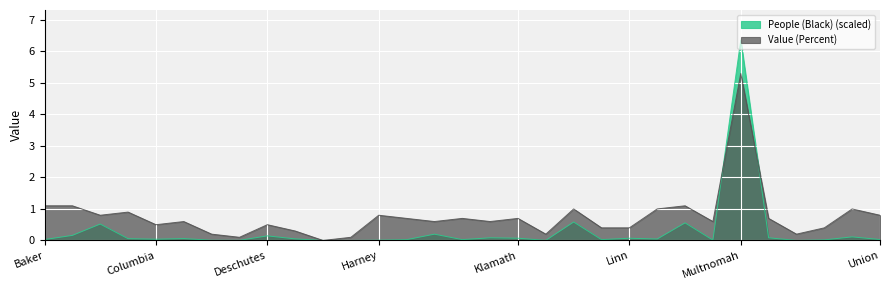

Rank the categories by People (Black) value from lowest to highest.

Gilliam, Sherman, Grant, Lake, Curry, Crook, Harney, Morrow, Tillamook, Hood River, Jefferson, Lincoln, Baker, Union, Columbia, Malheur, Douglas, Clatsop, Coos, Linn, Klamath, Josephine, Polk, Umatilla, Deschutes, Benton, Jackson, Clackamas, Marion, Lane, Multnomah